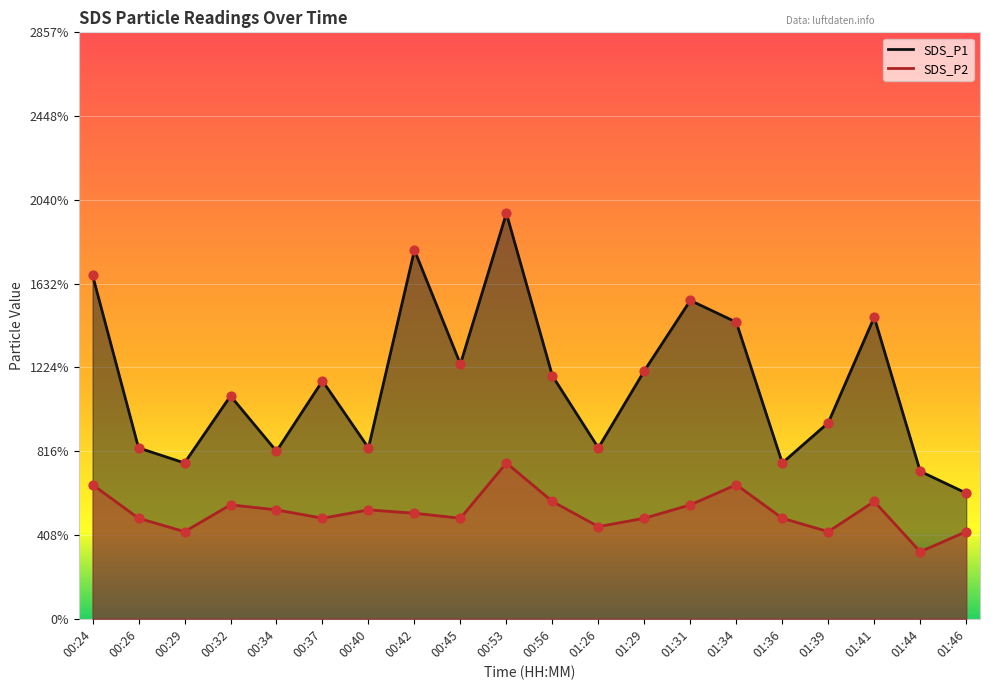

Which series reaches the minimum Y coordinate?

SDS_P2